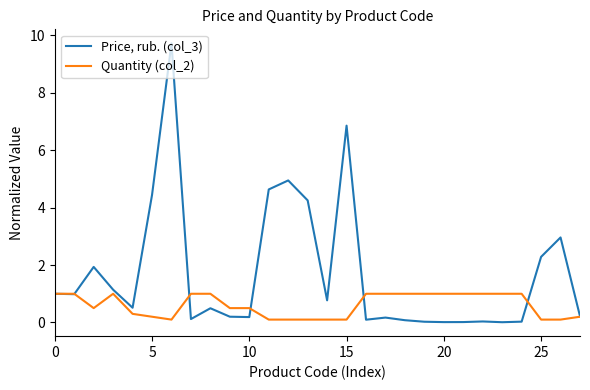

What is the maximum value for Quantity (col_2)?

1.0